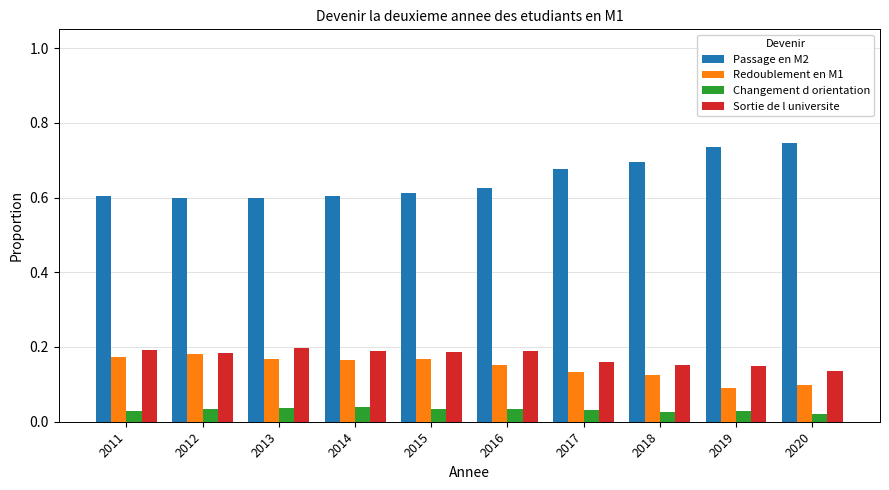

List the series in order of their peak value, lowest first.

Changement d orientation, Redoublement en M1, Sortie de l universite, Passage en M2